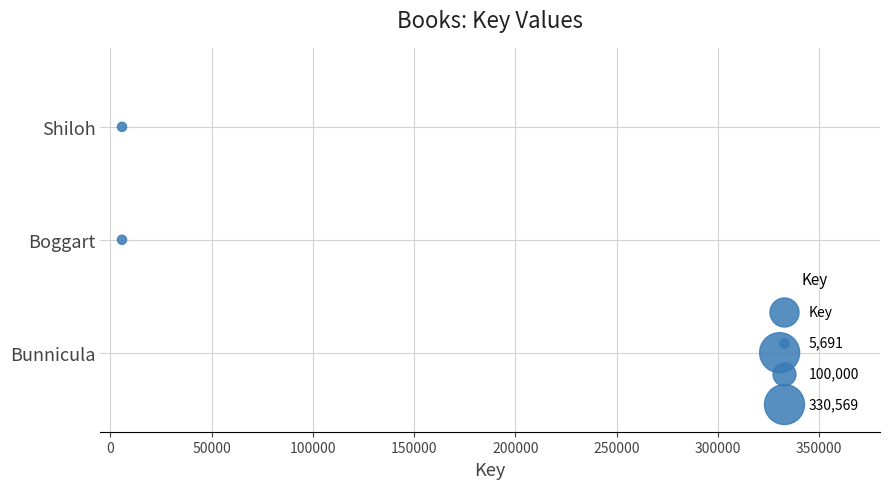

Which has a higher value, 50000 or 0?

50000